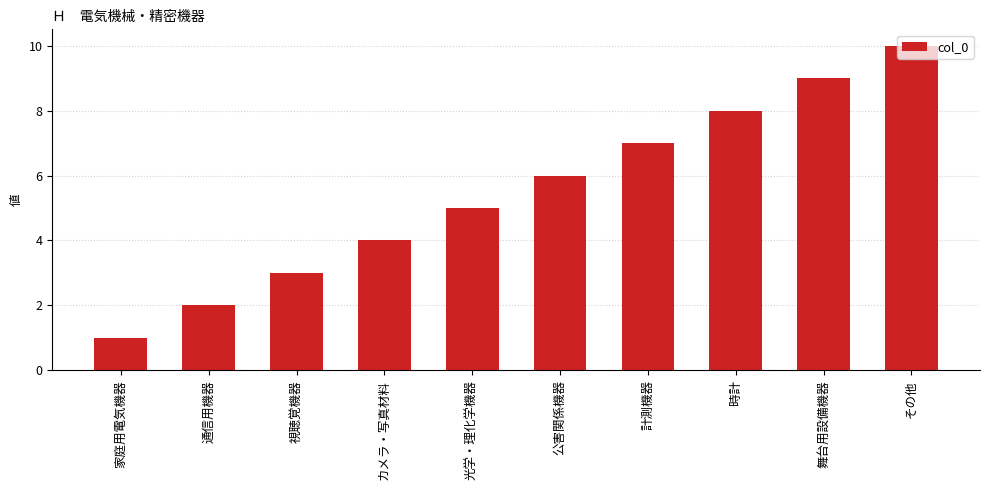

How many distinct data groups are displayed?

1